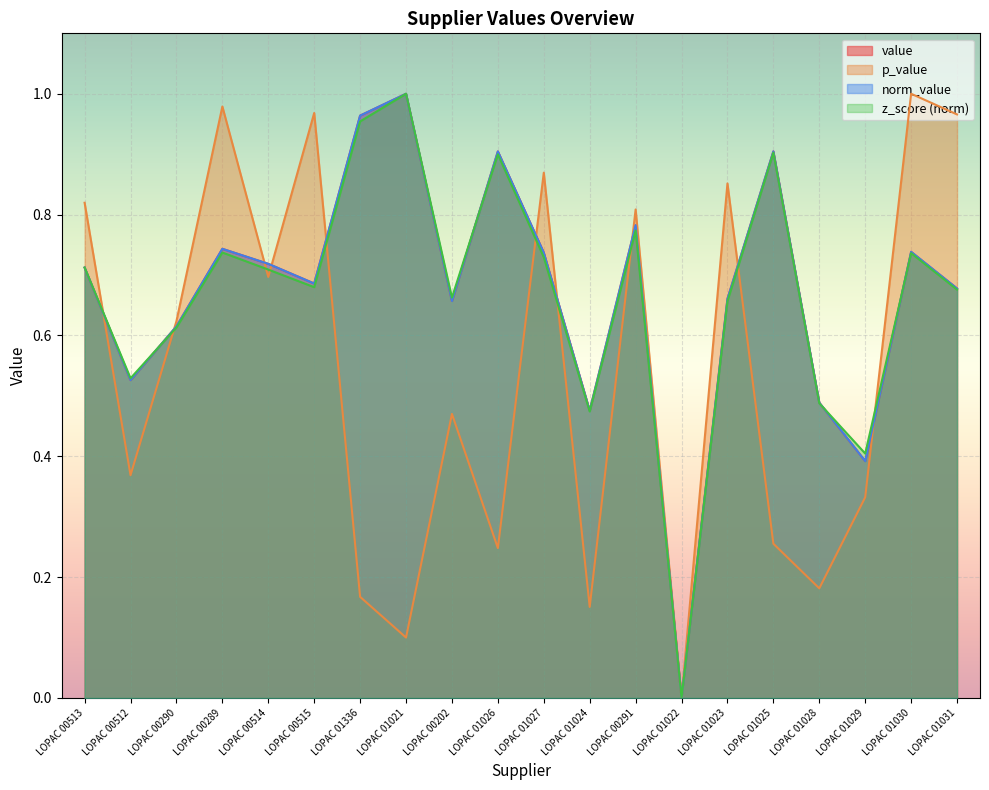

Does the chart display data point markers on the line(s)?

No